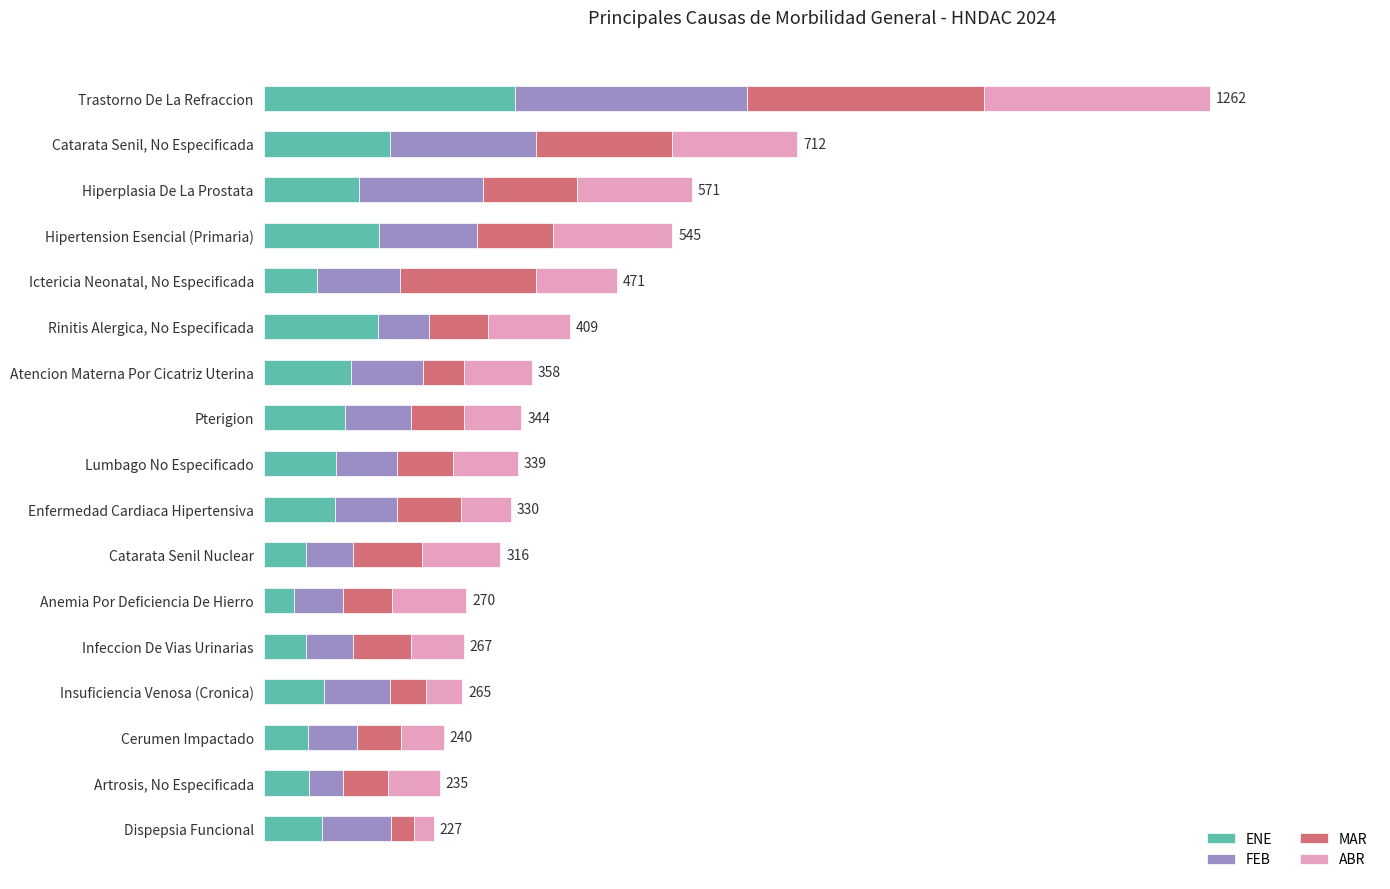

What is the value of the ENE bar at the 15th from the left?

59